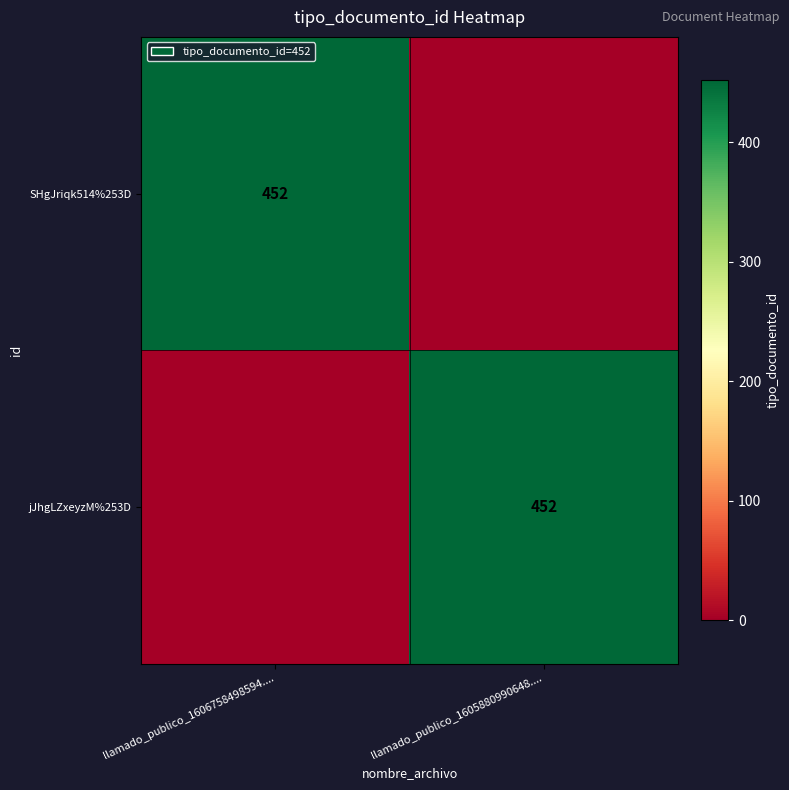

What is the spread (max minus min) of values at llamado_publico_1605880990648....?

452